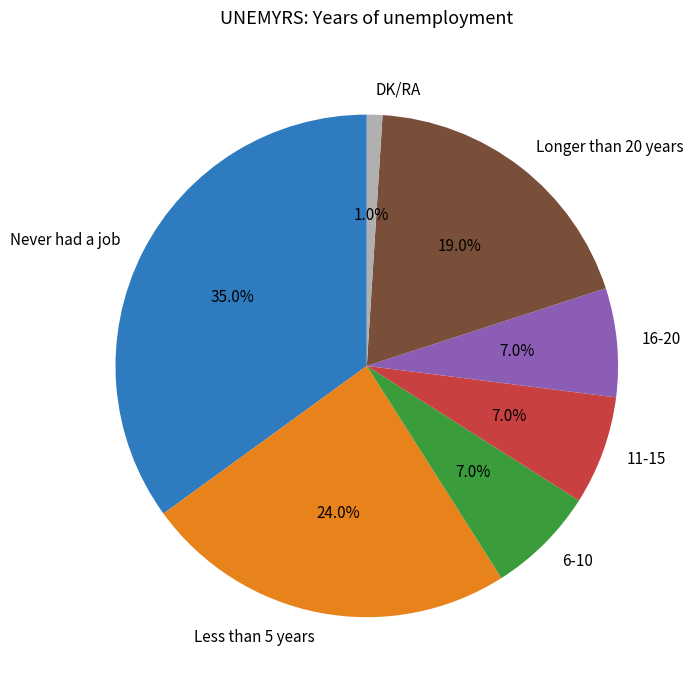

To the nearest percent, what percentage of the pie is Longer than 20 years?

19%